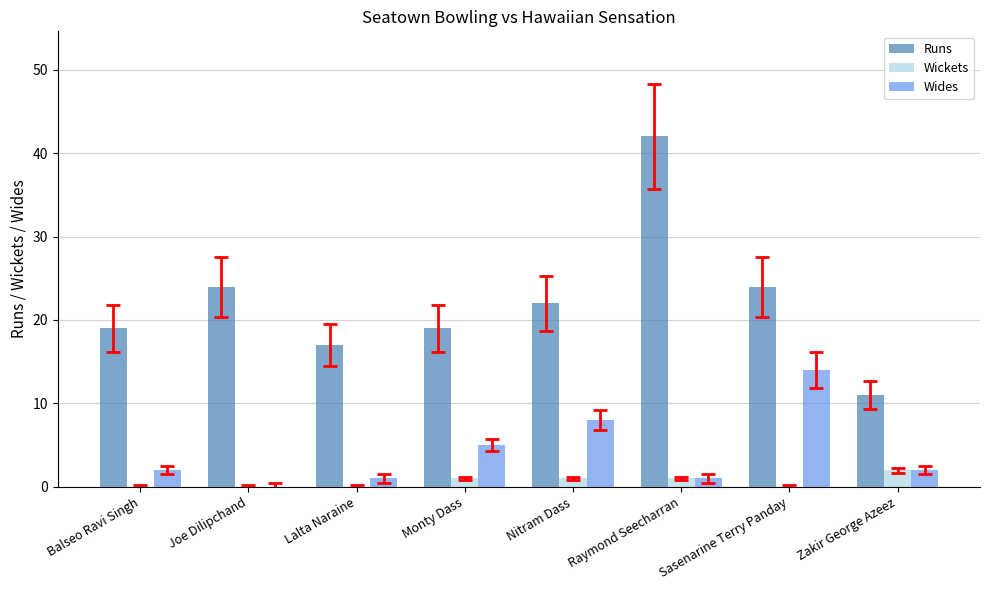

What are all the series names shown in the legend?

Runs, Wickets, Wides